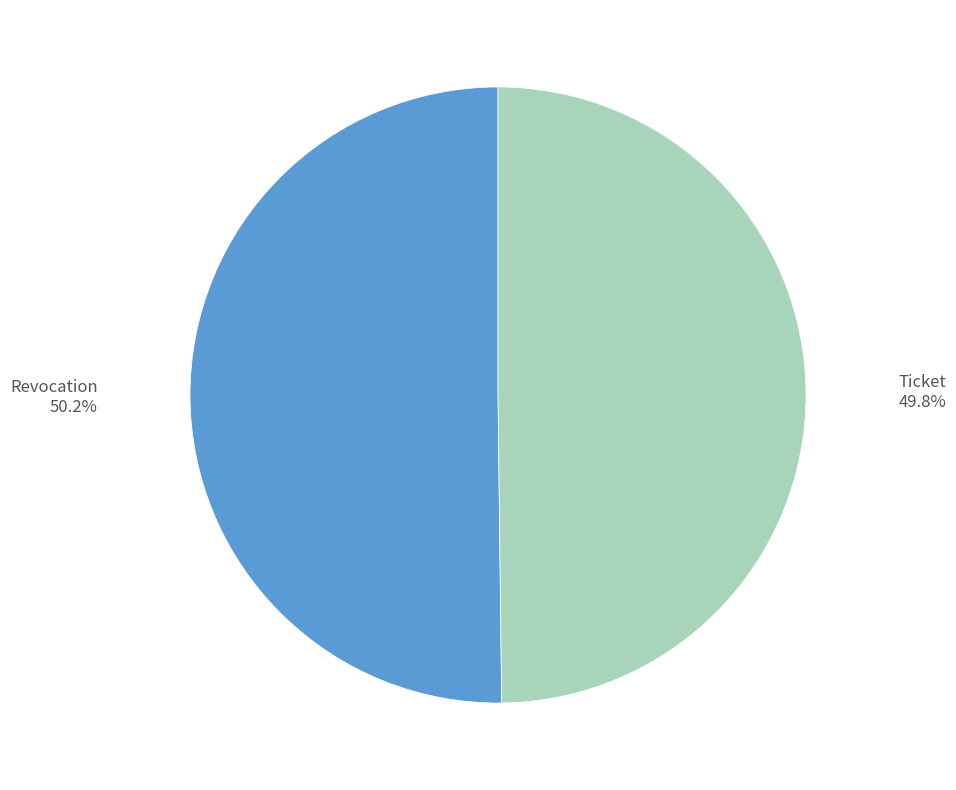

What percentage do Revocation and Ticket together represent?

100.0%